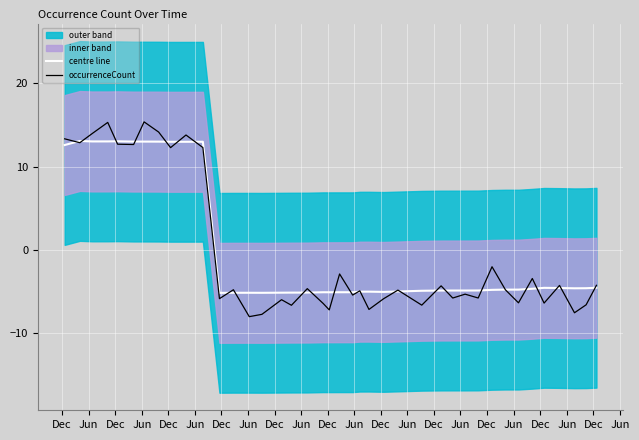

How many intersections are there between centre line and occurrenceCount?

26